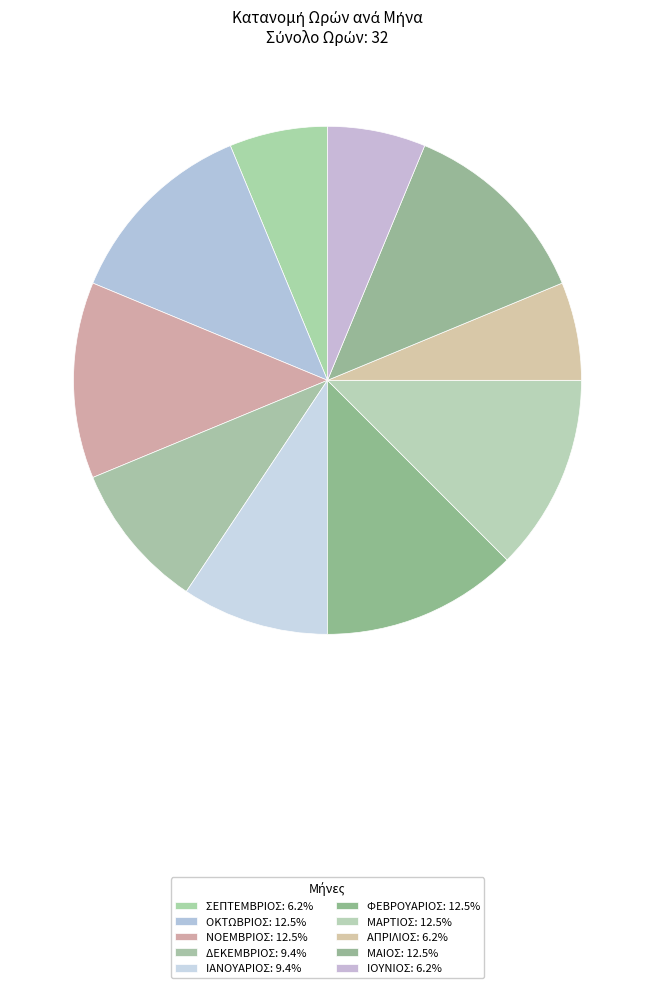

What percentage is NOT represented by ΙΟΥΝΙΟΣ?

93.8%